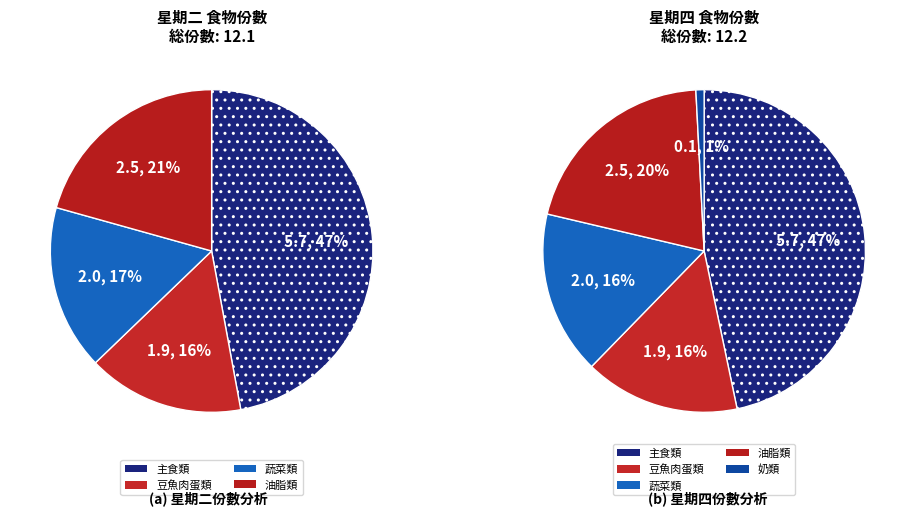

Does any single category account for the majority?

No